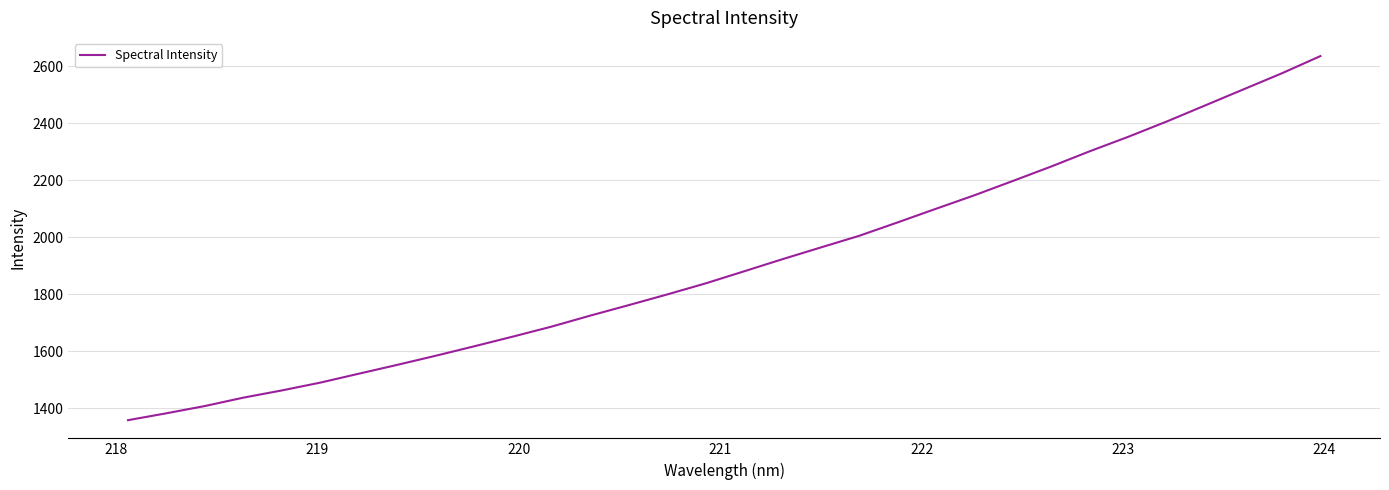

What is the minimum value shown in the chart?

1358.6